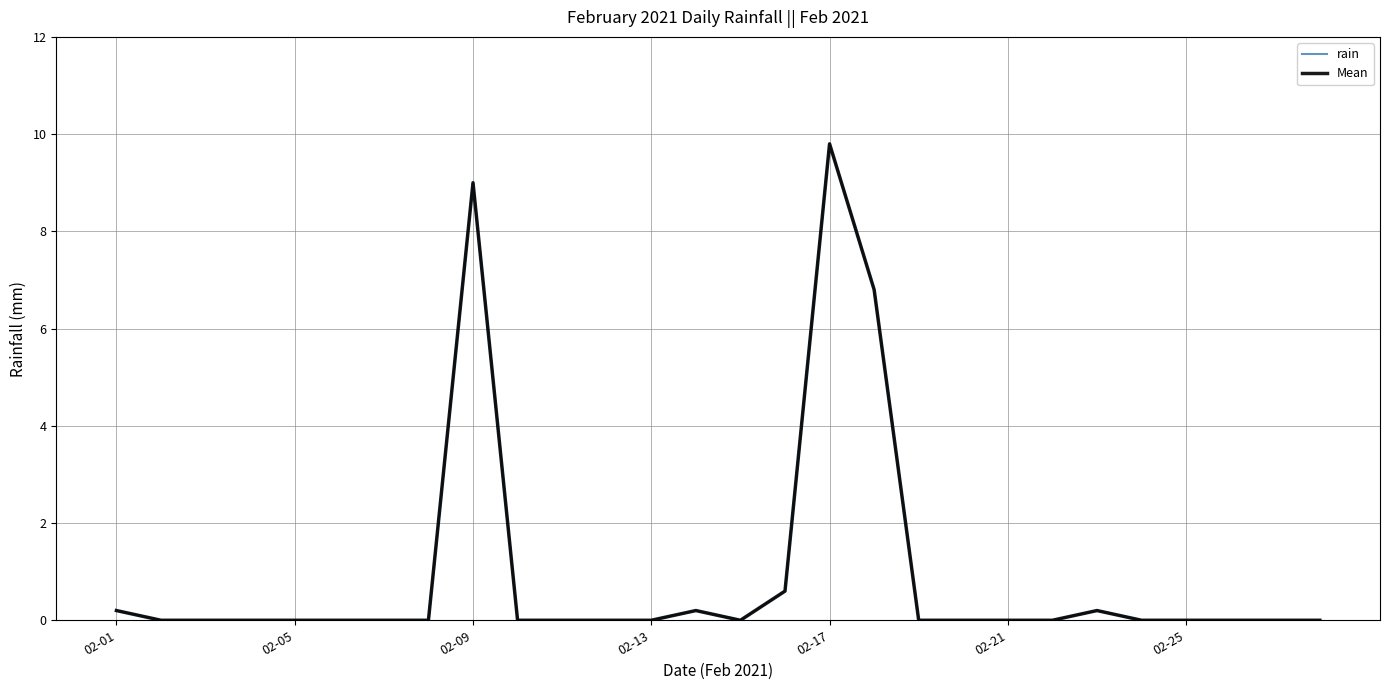

Is this an area chart (filled region under the line)?

No